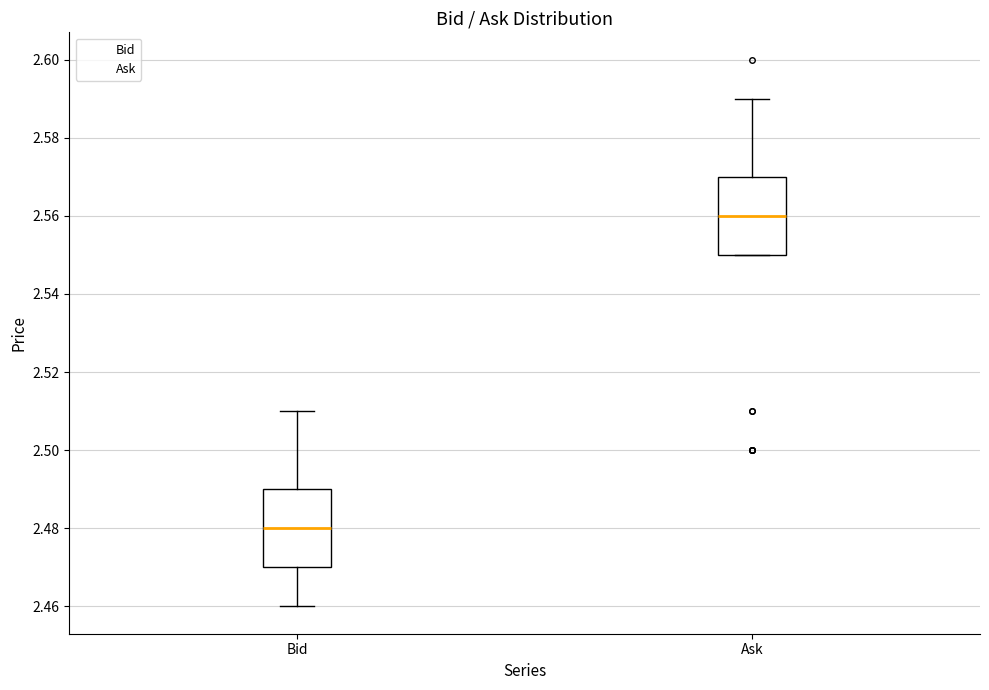

Reading left to right, read every box against the y-axis: the position of its median line, the range the box covers, and the ends of its whiskers. The values are not printed on the chart, so give them approximately, as read against the axis.

Bid: median 2.48, box 2.47 to 2.49, whiskers 2.46 to 2.51
Ask: median 2.56, box 2.55 to 2.57, whiskers 2.55 to 2.59